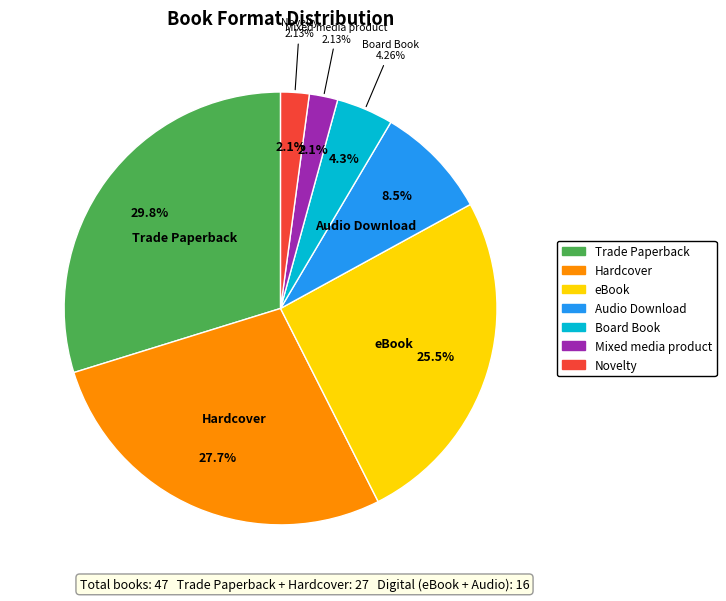

What is the smallest slice in the pie chart?

Mixed media product